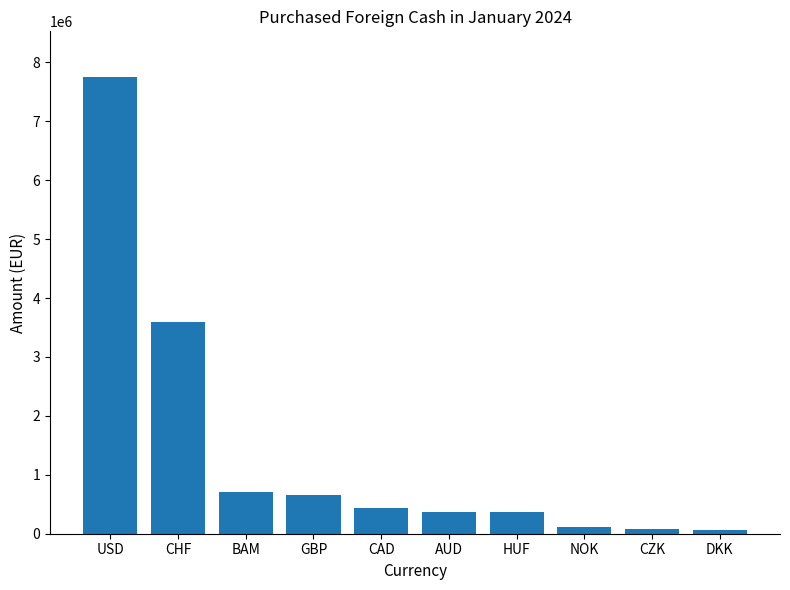

How many data points are less than 432096?

5